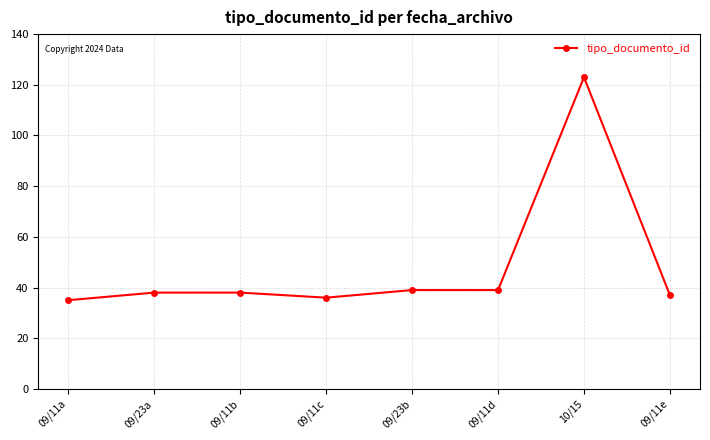

True or false: the data shows 36 at 09/11c.

True